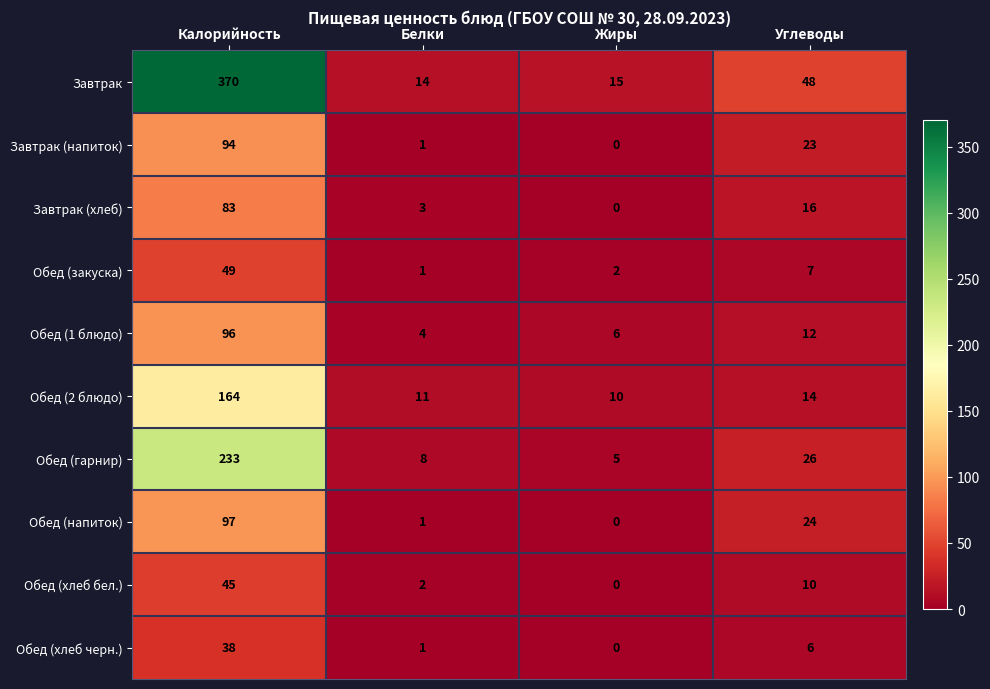

Which category has the highest value across all series?

Калорийность